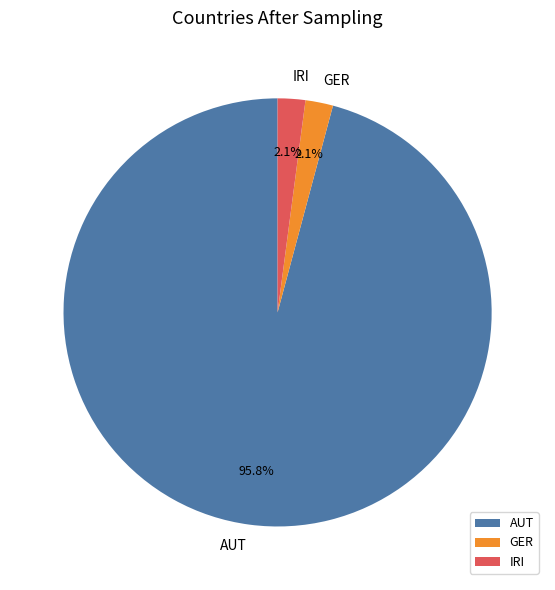

Count the number of slices in the pie.

3